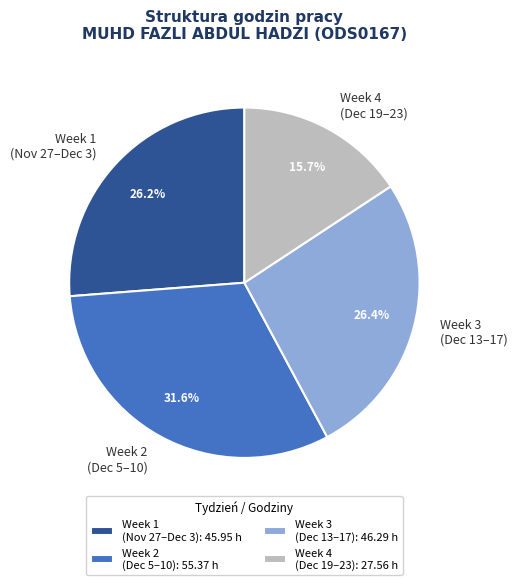

Which has a higher value, Week 1 (Nov 27–Dec 3) or Week 4 (Dec 19–23)?

Week 1 (Nov 27–Dec 3)